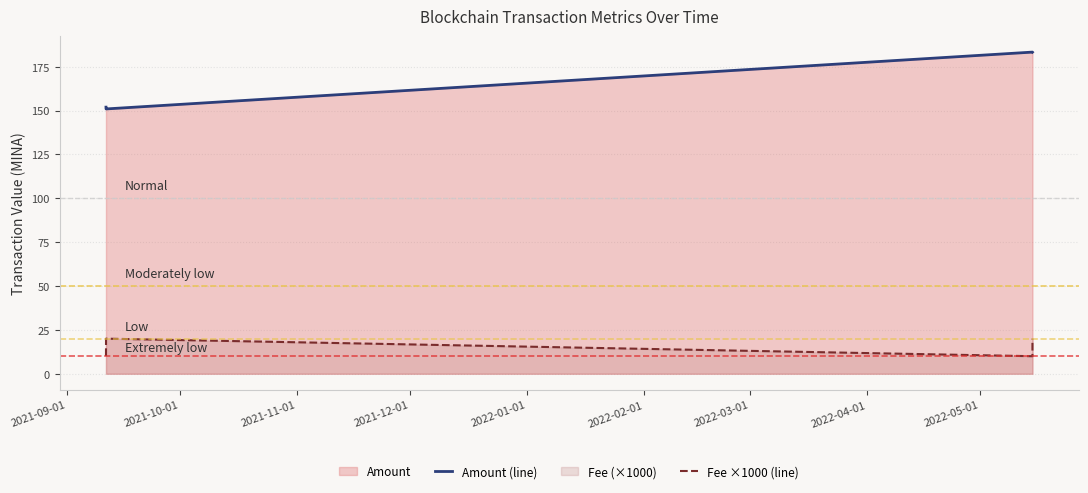

What is the value of the Amount (line) point at the 3rd from the left?

183.3